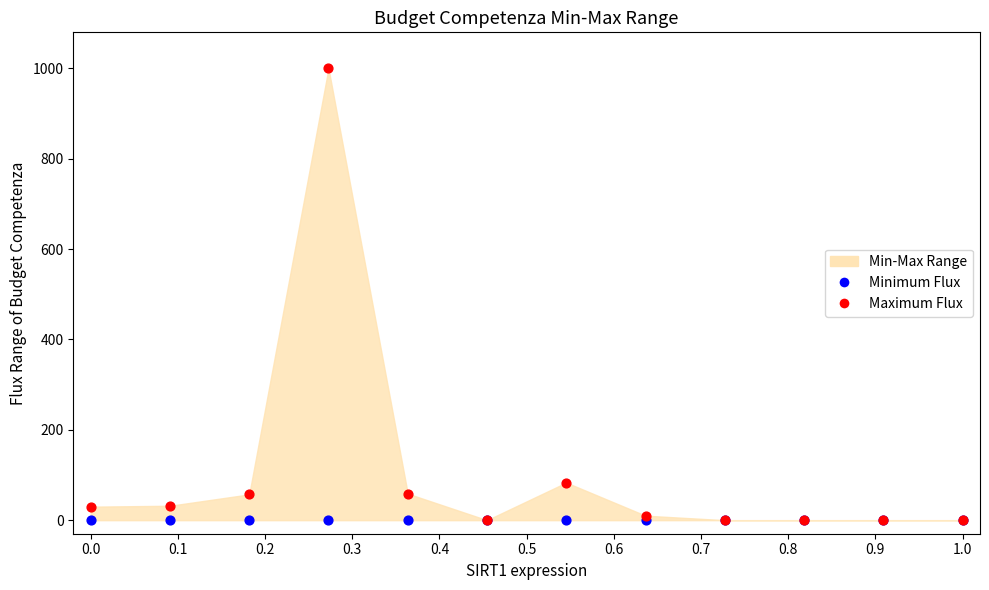

Across all series, what Y value is closest to 500?

83.2